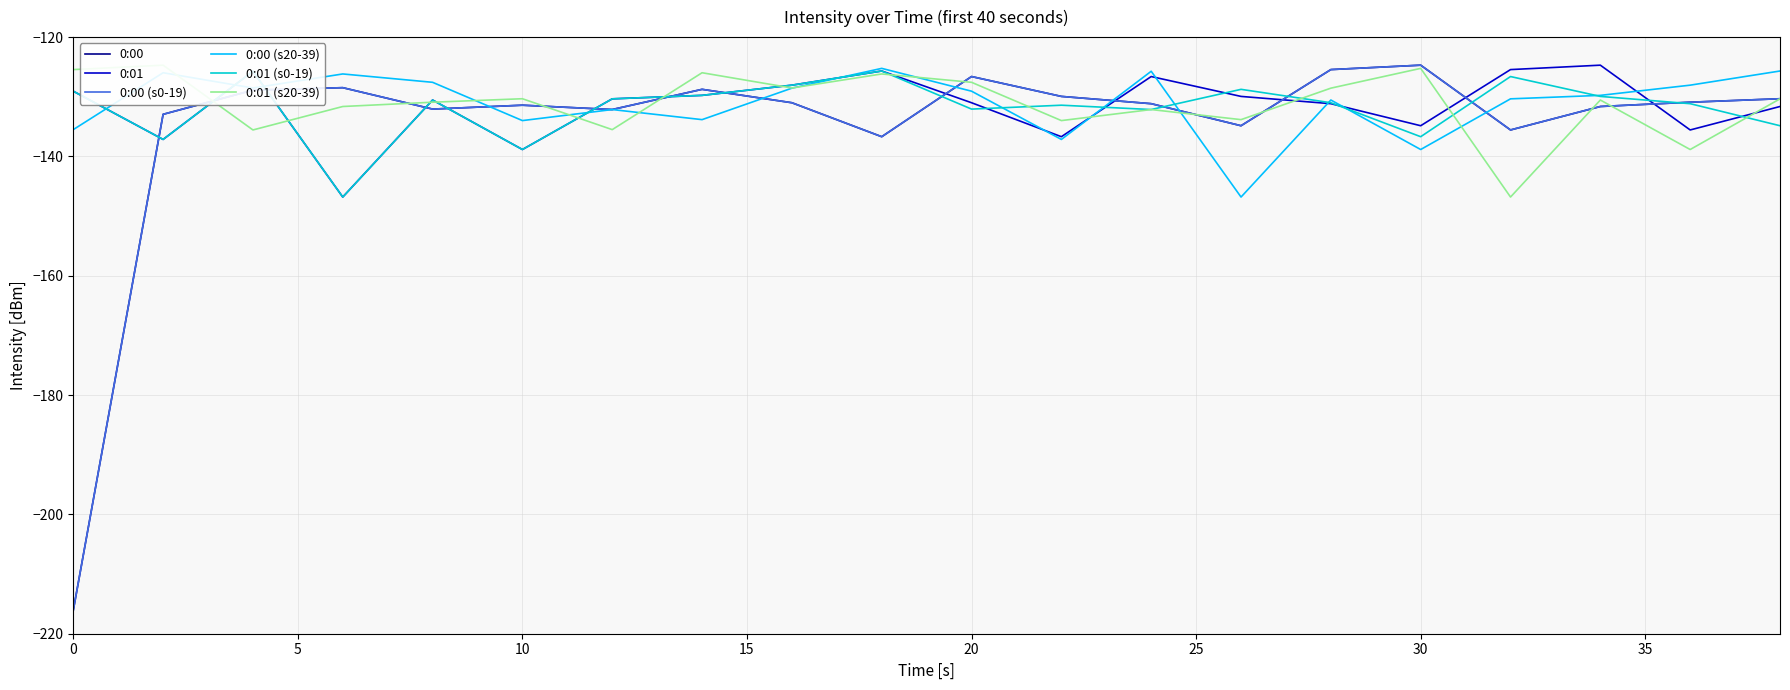

Is the value of 0:01 (s0-19) at 10 greater than the value of 0:01 (s20-39) at 13?

Yes